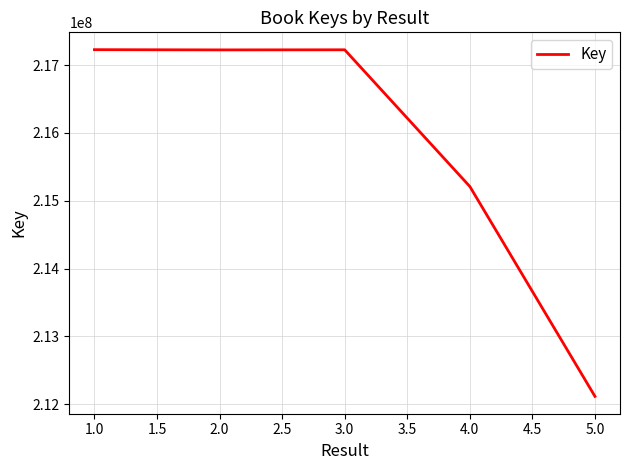

Does the chart have visible grid lines?

Yes